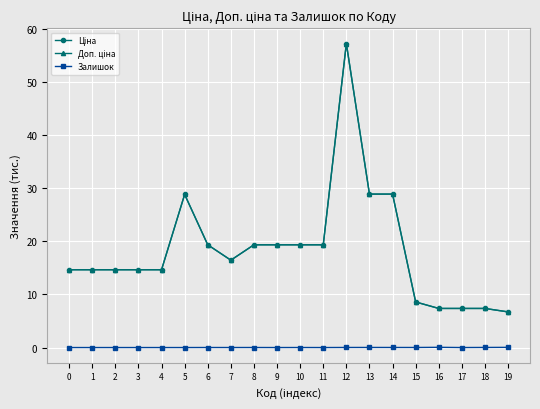

Is this an area chart (filled region under the line)?

No